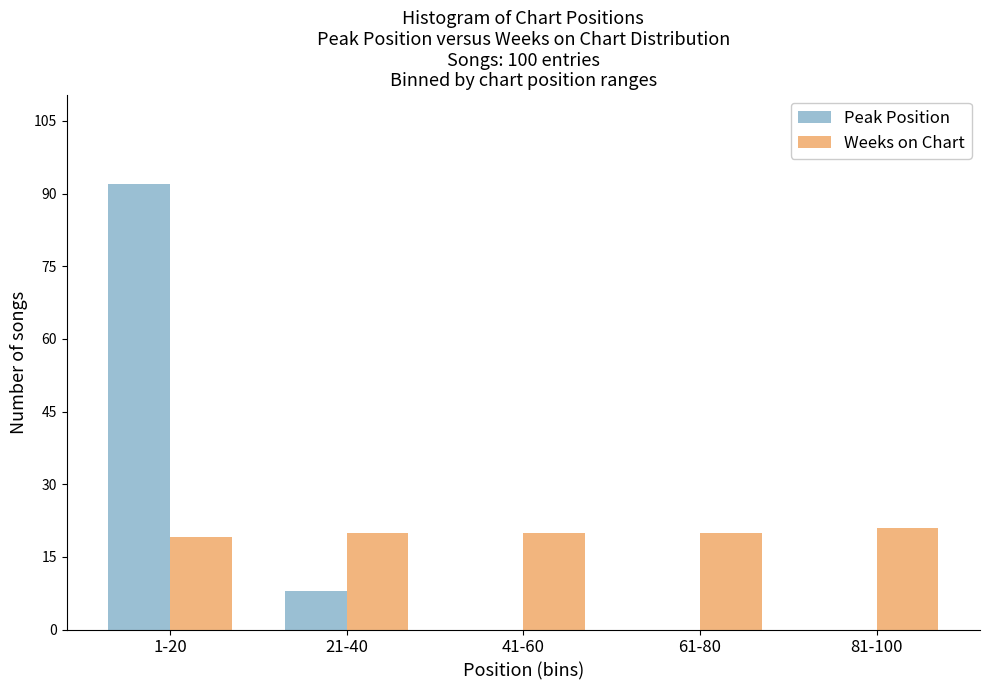

Reading left to right, what are all the values shown in this chart?

Peak Position: 1-20=92	21-40=8	41-60=0	61-80=0	81-100=0
Weeks on Chart: 1-20=19	21-40=20	41-60=20	61-80=20	81-100=21